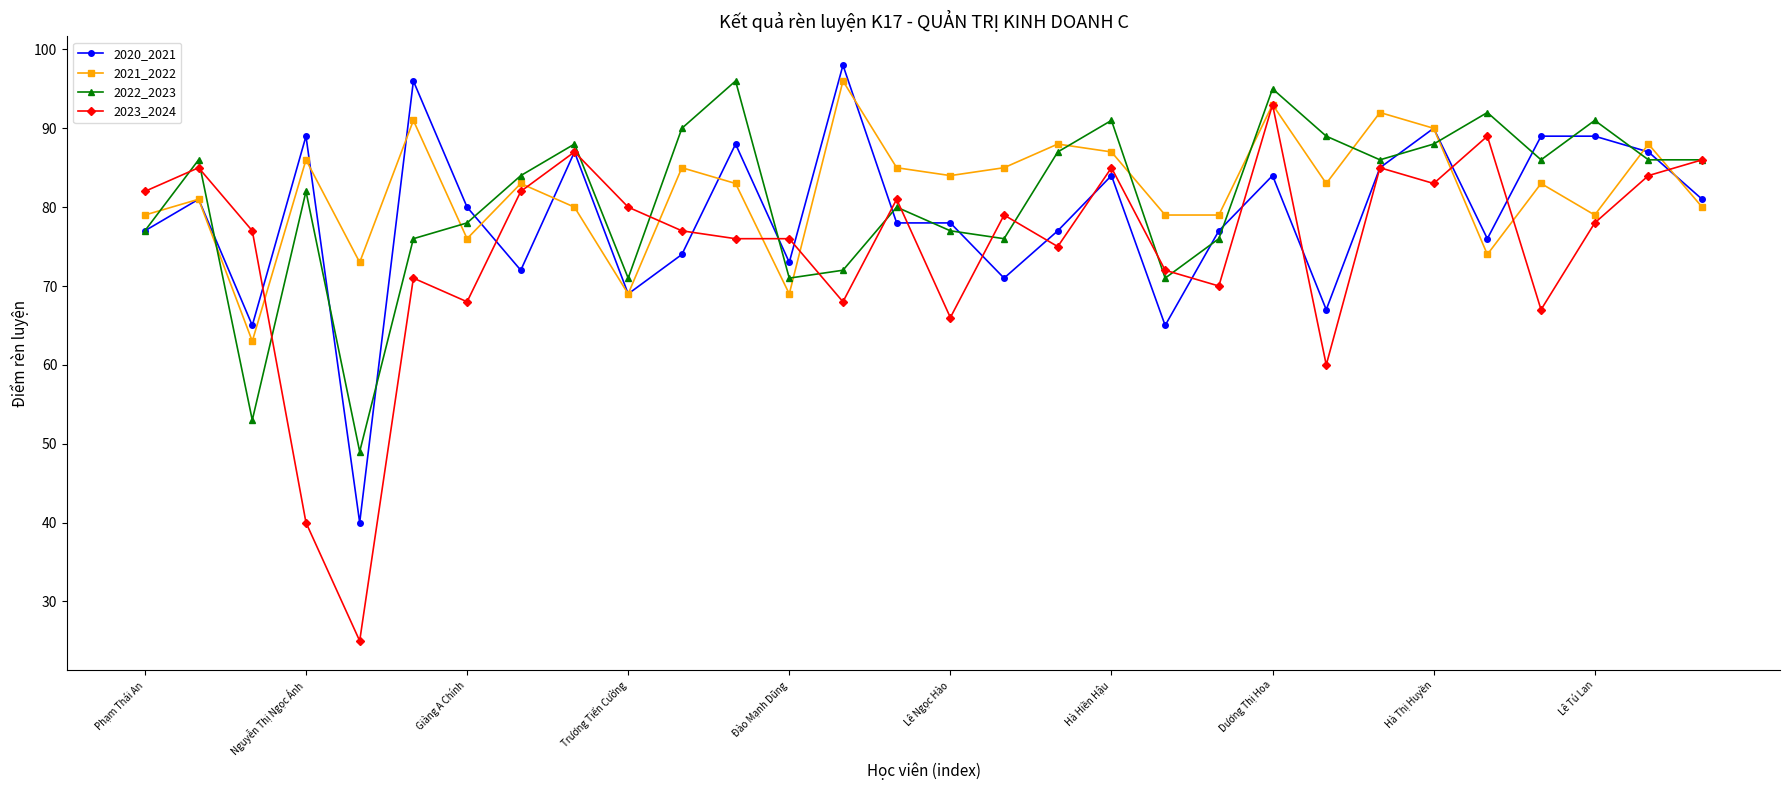

What is the average value of the 2020_2021 series?

79